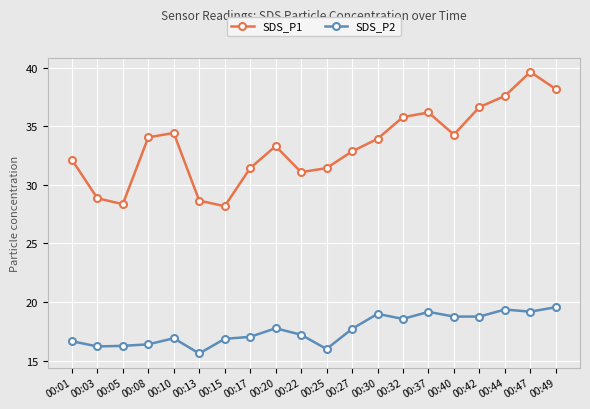

What is the value of the SDS_P1 point at the 13th from the left?

33.9